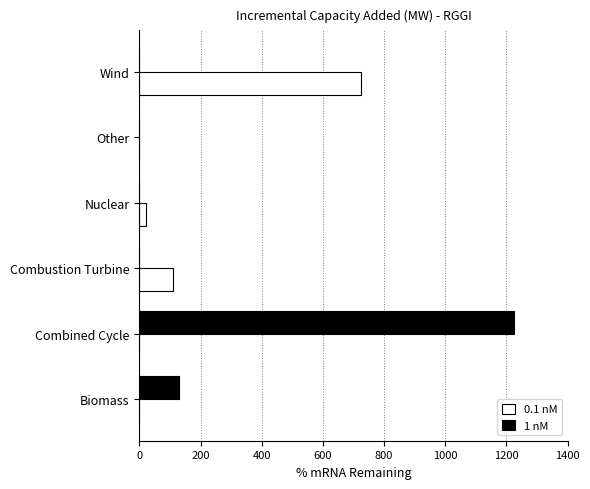

At which category is the sum across all series the highest?

Combined Cycle